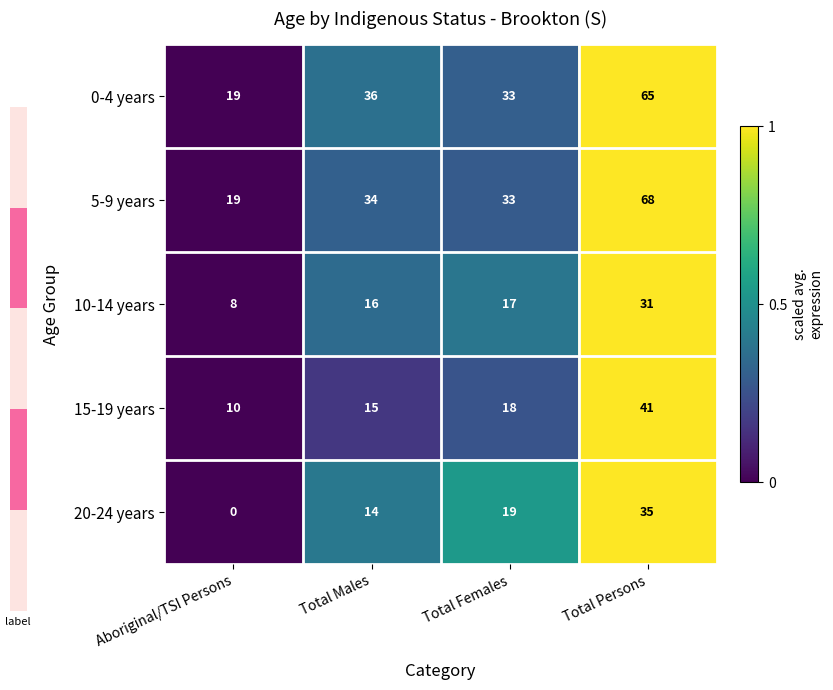

What is the difference between the maximum and second lowest values in the 20-24 years series?

21